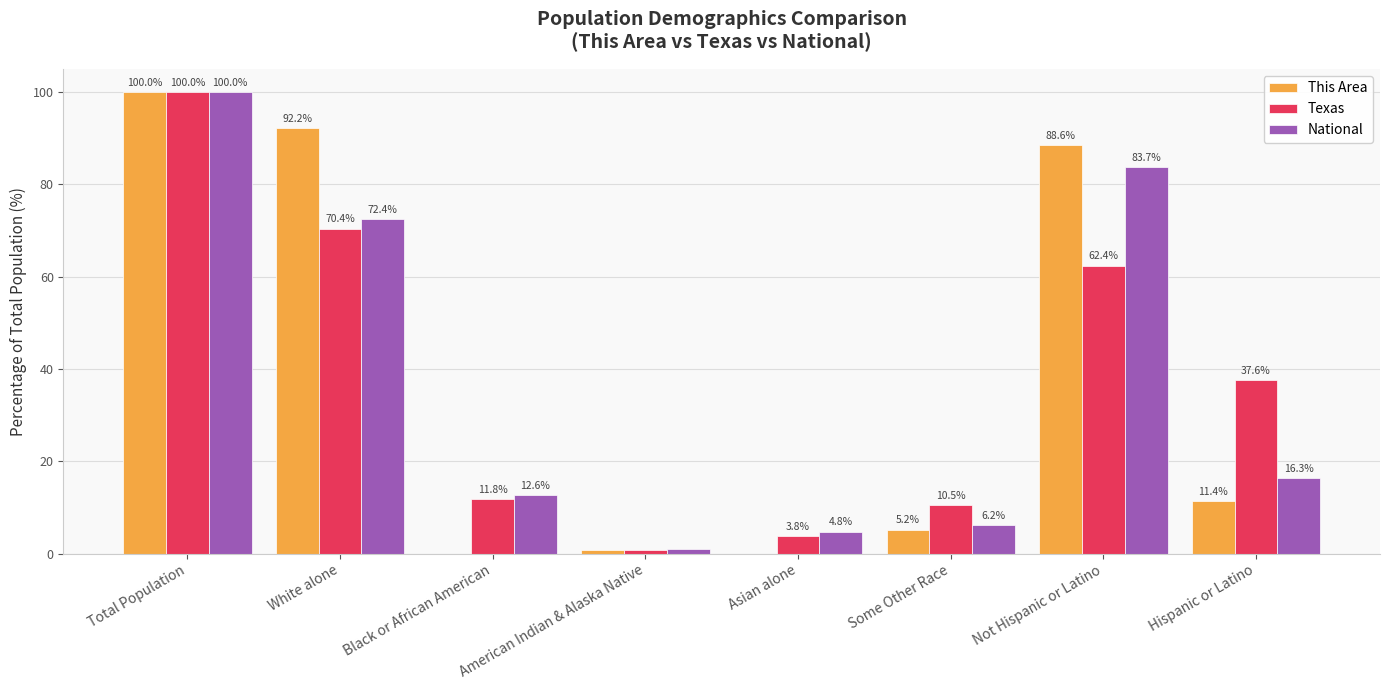

What is the greatest value displayed?

100.0